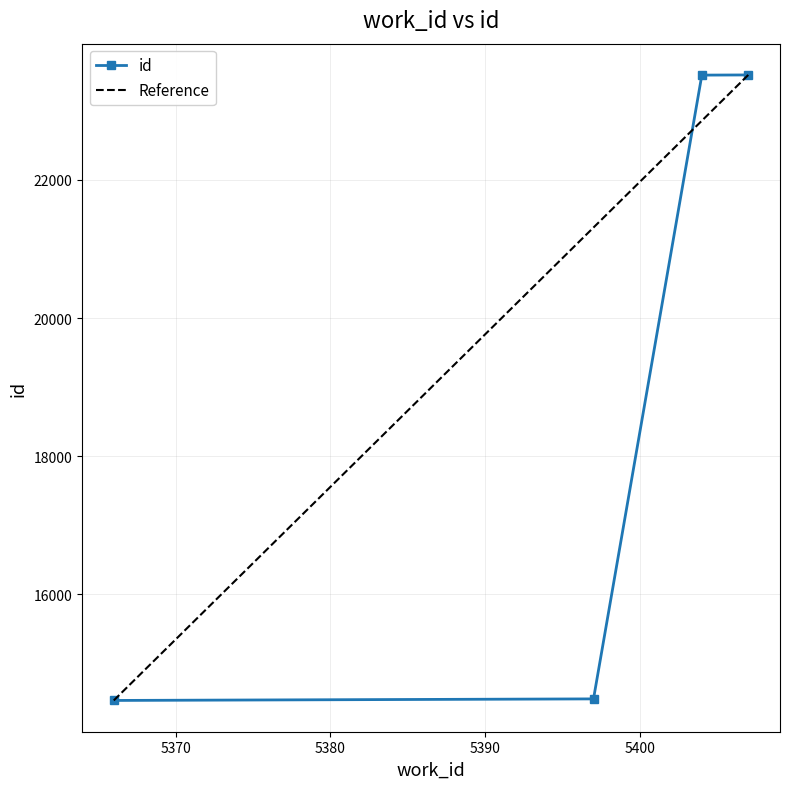

True or false: there are more than 0 points higher than both neighbors.

False